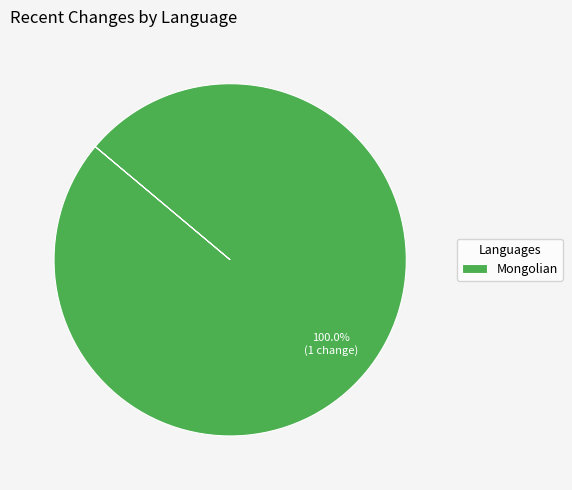

Rank the categories by value from lowest to highest.

Mongolian